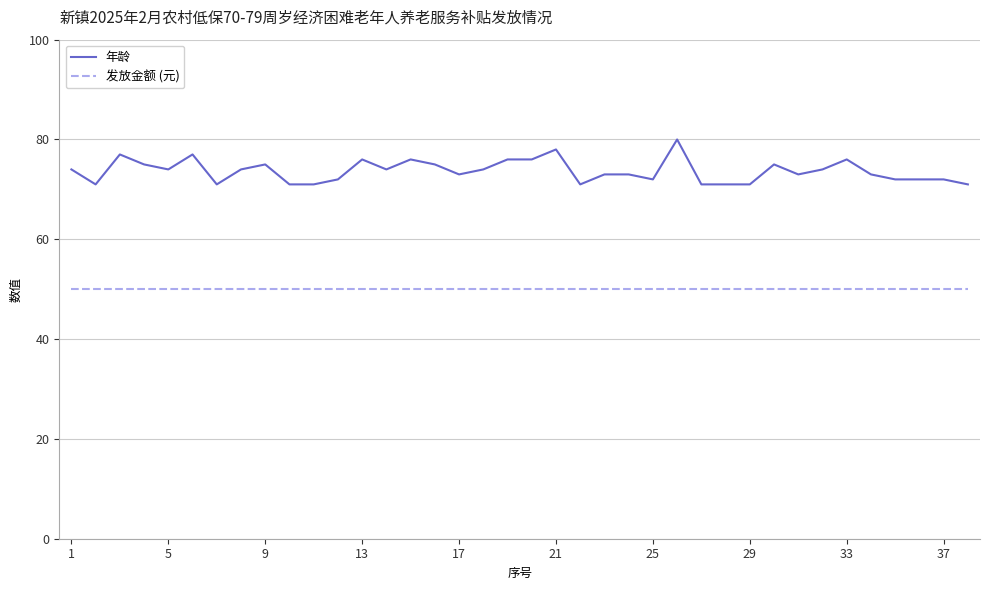

List the series in order of their overall mean, lowest first.

发放金额 (元), 年龄